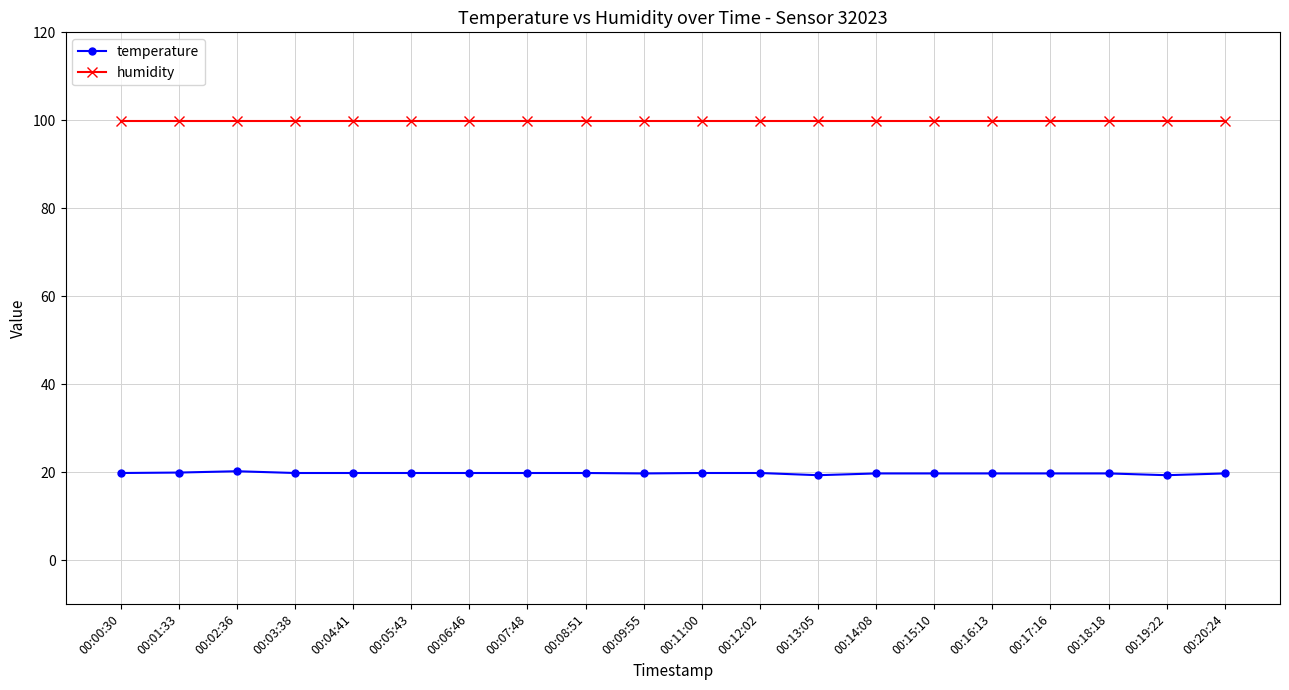

True or false: temperature has a value of 9.2 at 00:14:08.

False